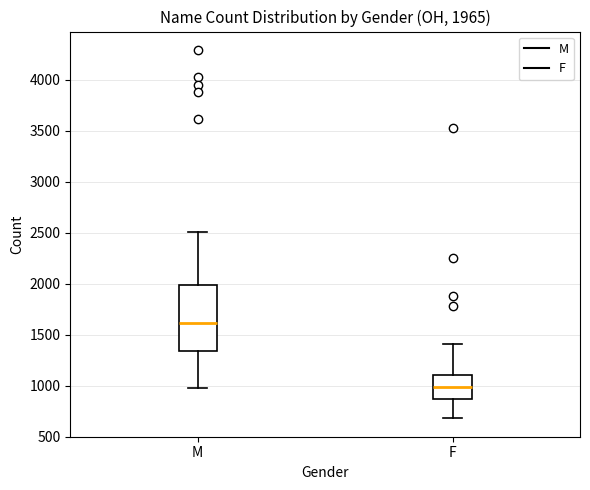

Which box's median line is the highest?

M